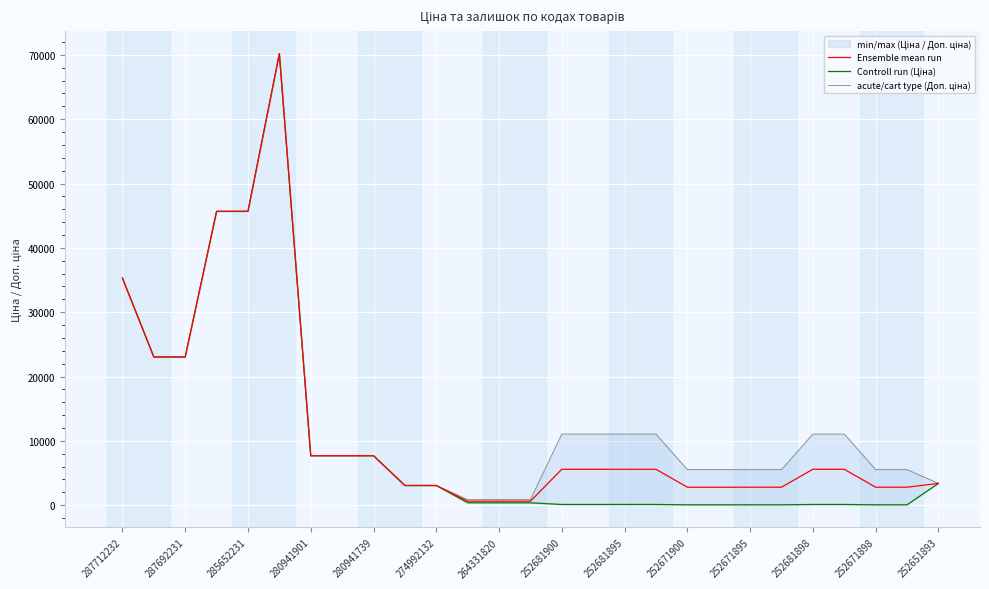

The value of Ensemble mean run at 252681898 is 9994.0. True or false?

False